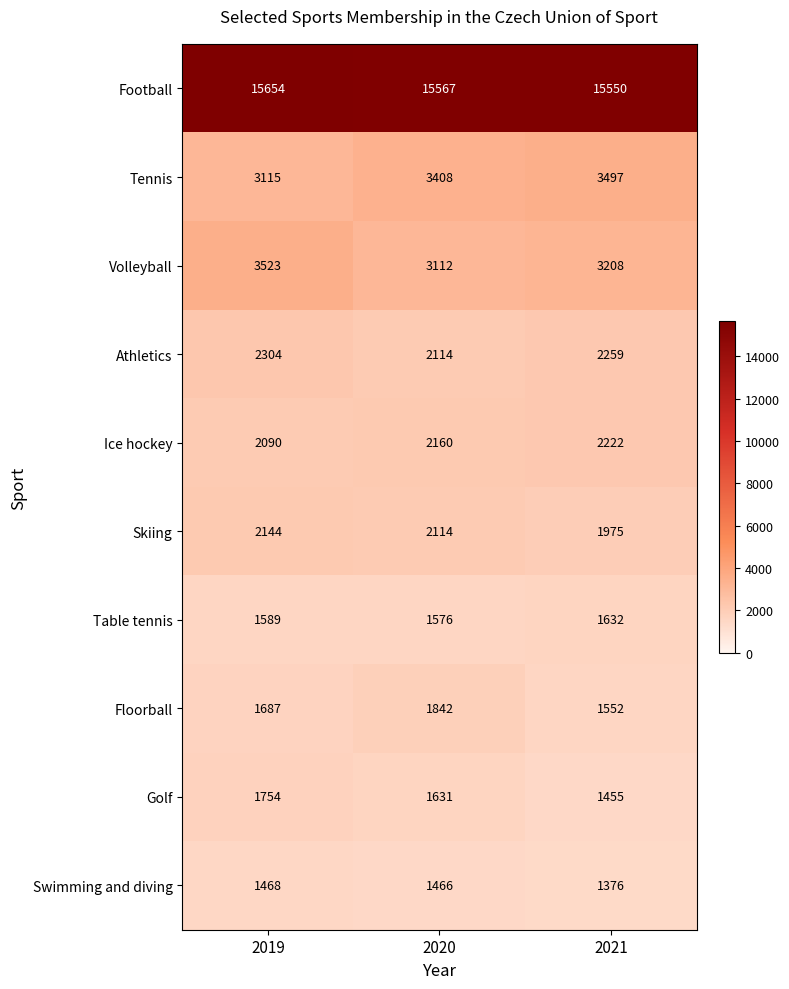

What is the maximum value for Floorball?

1842